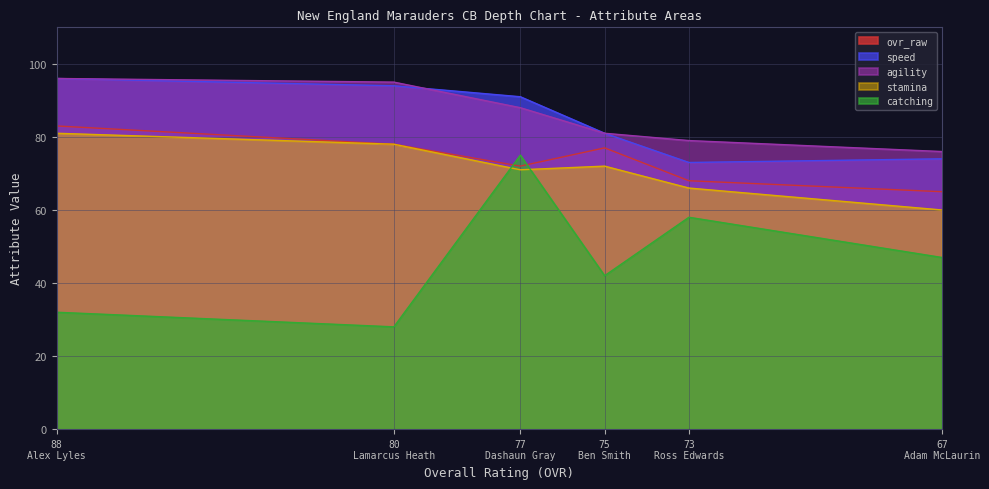

Rank the categories by catching value from lowest to highest.

80 Lamarcus Heath, 88 Alex Lyles, 75 Ben Smith, 67 Adam McLaurin, 73 Ross Edwards, 77 Dashaun Gray